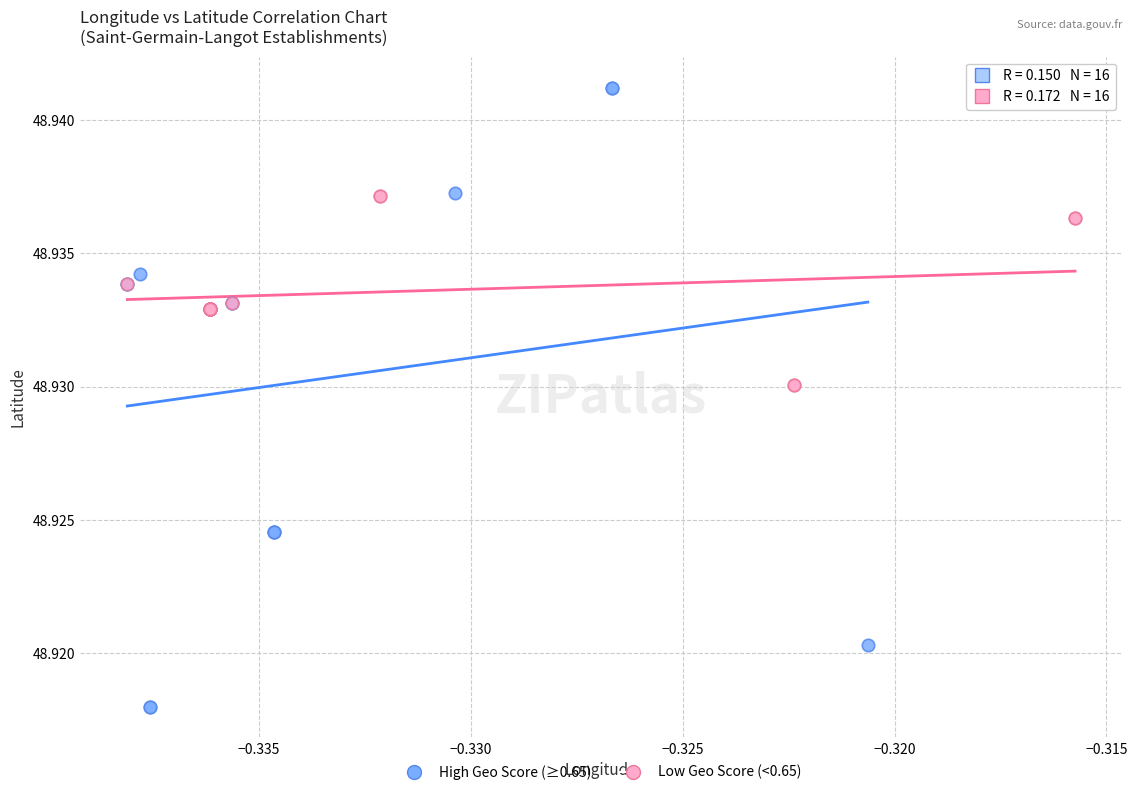

Which series contains the lowest Y value?

High Geo Score (≥0.65)